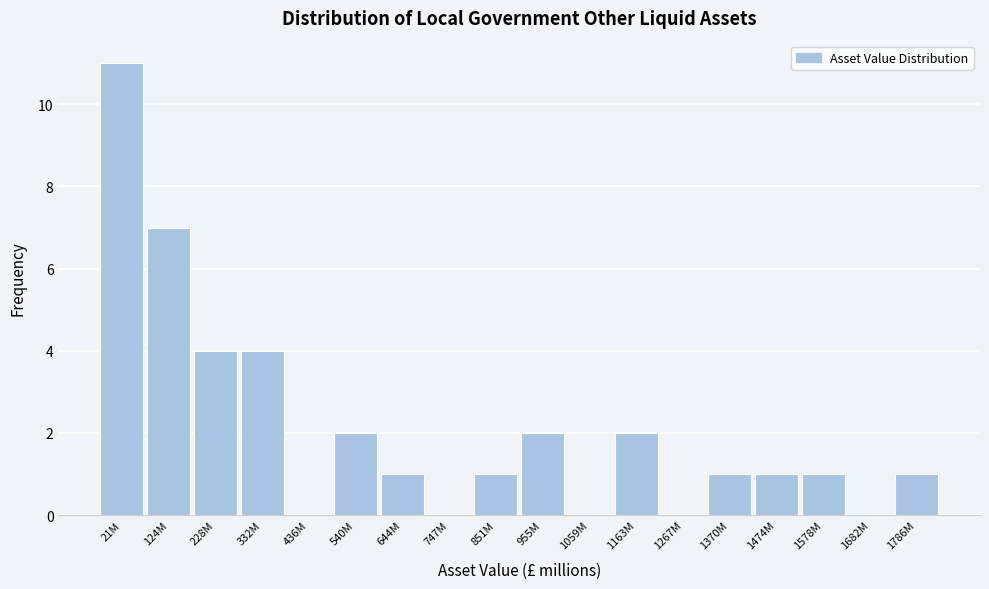

Reading left to right, list all the values displayed in this chart.

21M=11	124M=7	228M=4	332M=4	436M=0	540M=2	644M=1	747M=0	851M=1	955M=2	1059M=0	1163M=2	1267M=0	1370M=1	1474M=1	1578M=1	1682M=0	1786M=1